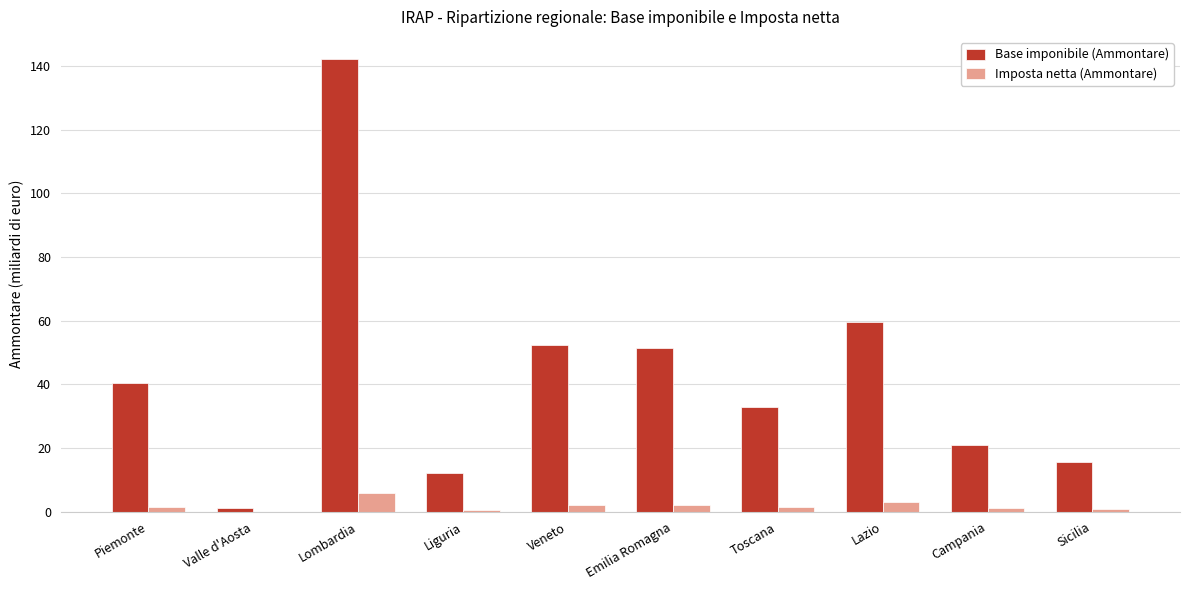

Is the value of Base imponibile (Ammontare) at Toscana greater than the value of Imposta netta (Ammontare) at Valle d'Aosta?

Yes